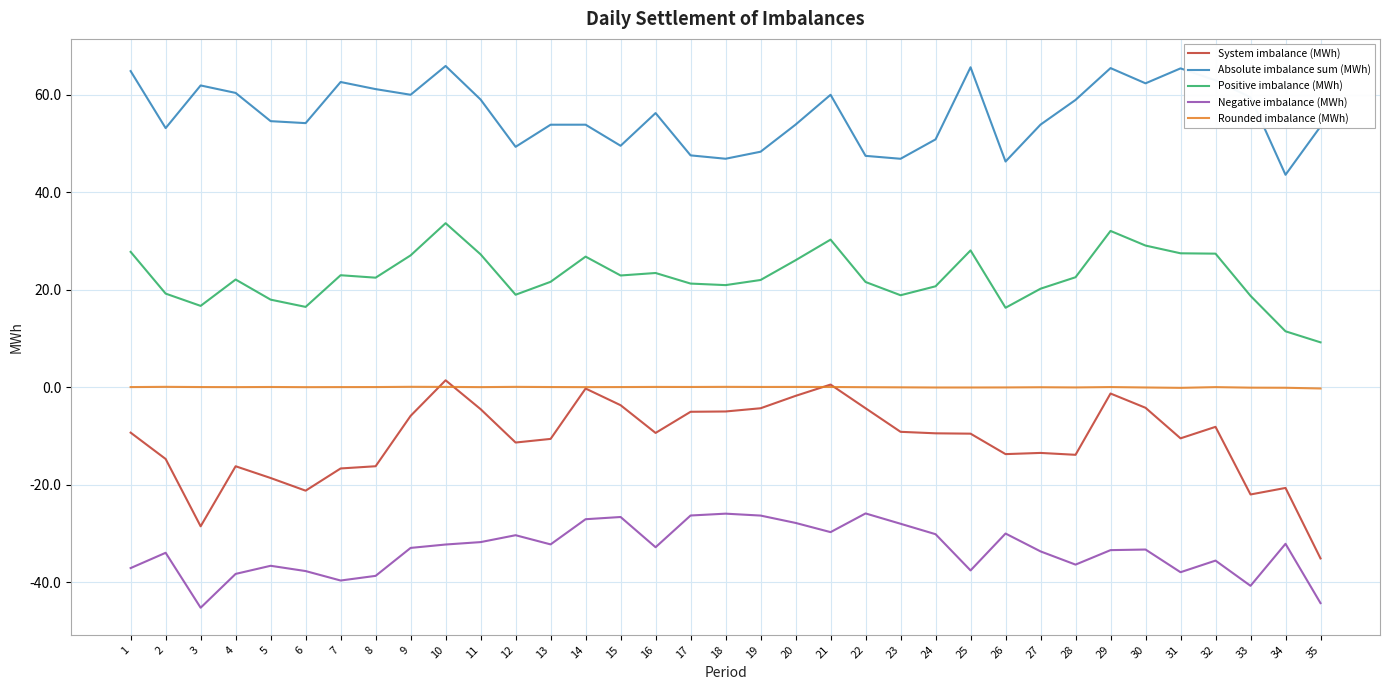

True or false: Positive imbalance (MWh) has a value of 21.6 at 22.

True